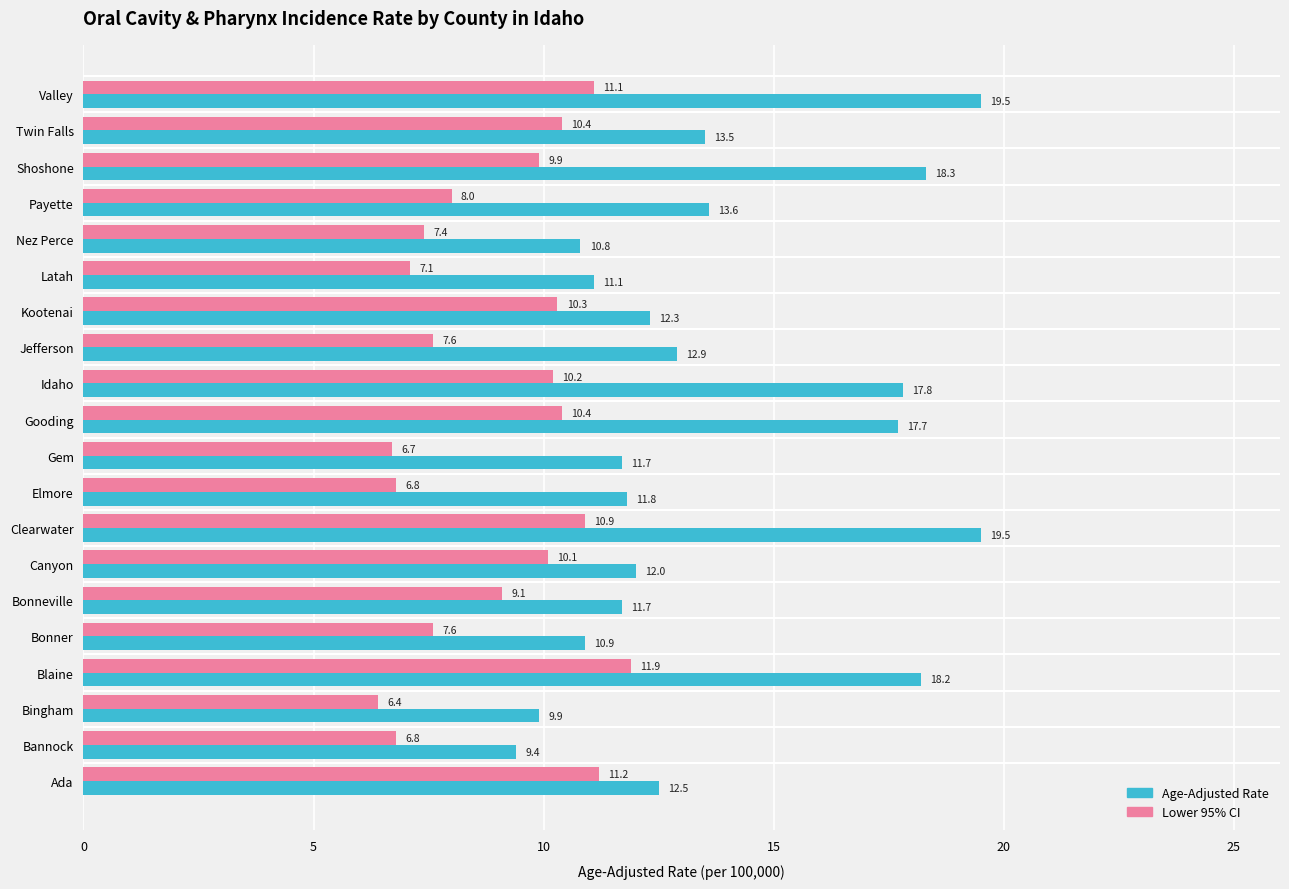

What is the sum of all Lower 95% CI values?

179.9